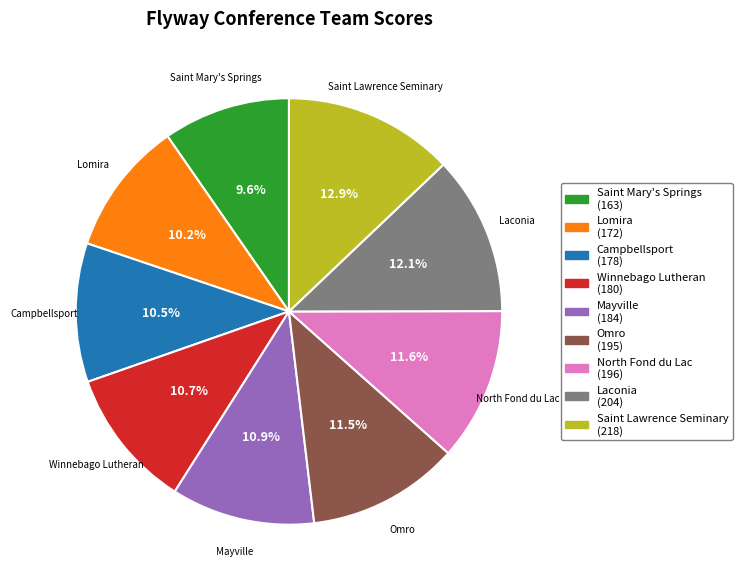

What is the largest slice in the pie chart?

Saint Lawrence Seminary